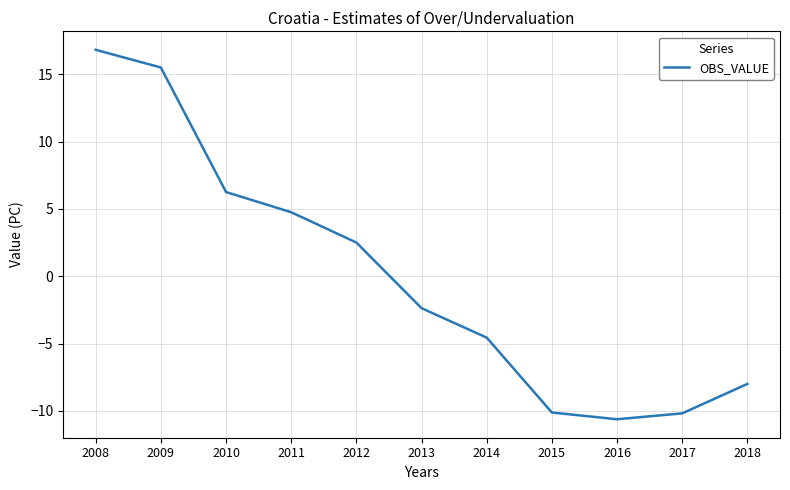

What is the greatest value displayed?

16.8